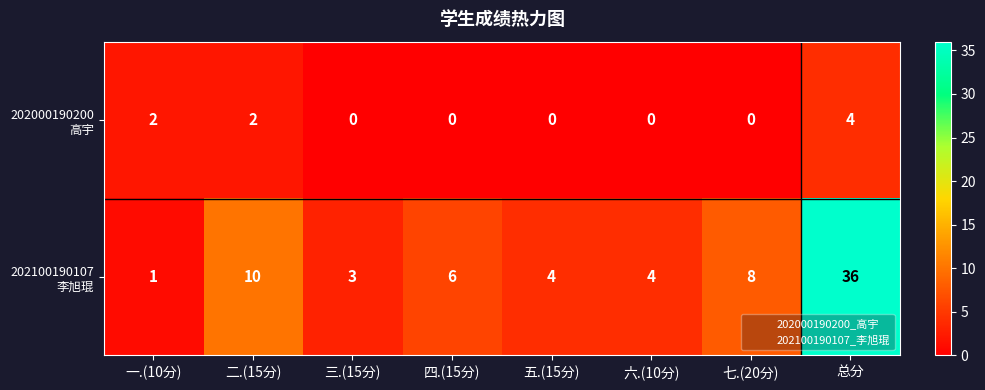

What is the difference between the highest and lowest values at 总分?

32